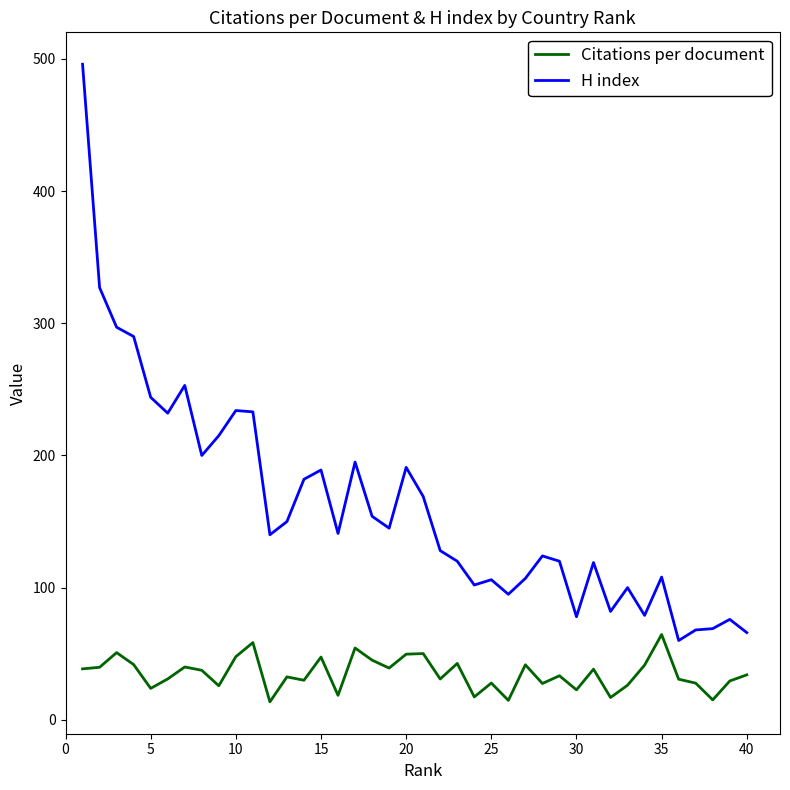

What is the sum of all Citations per document values?

1398.6